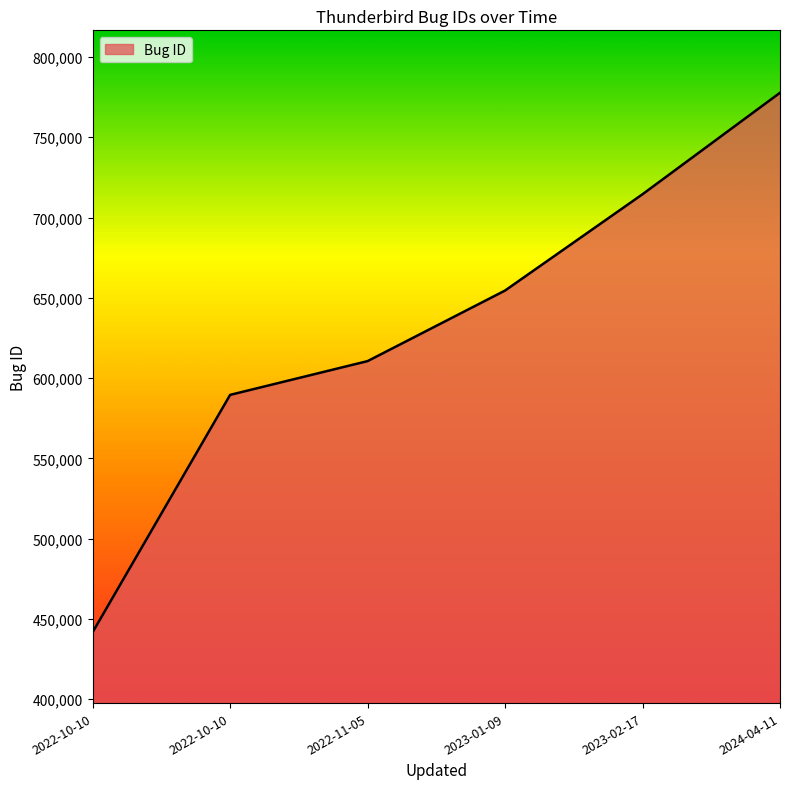

Does the chart have visible grid lines?

No